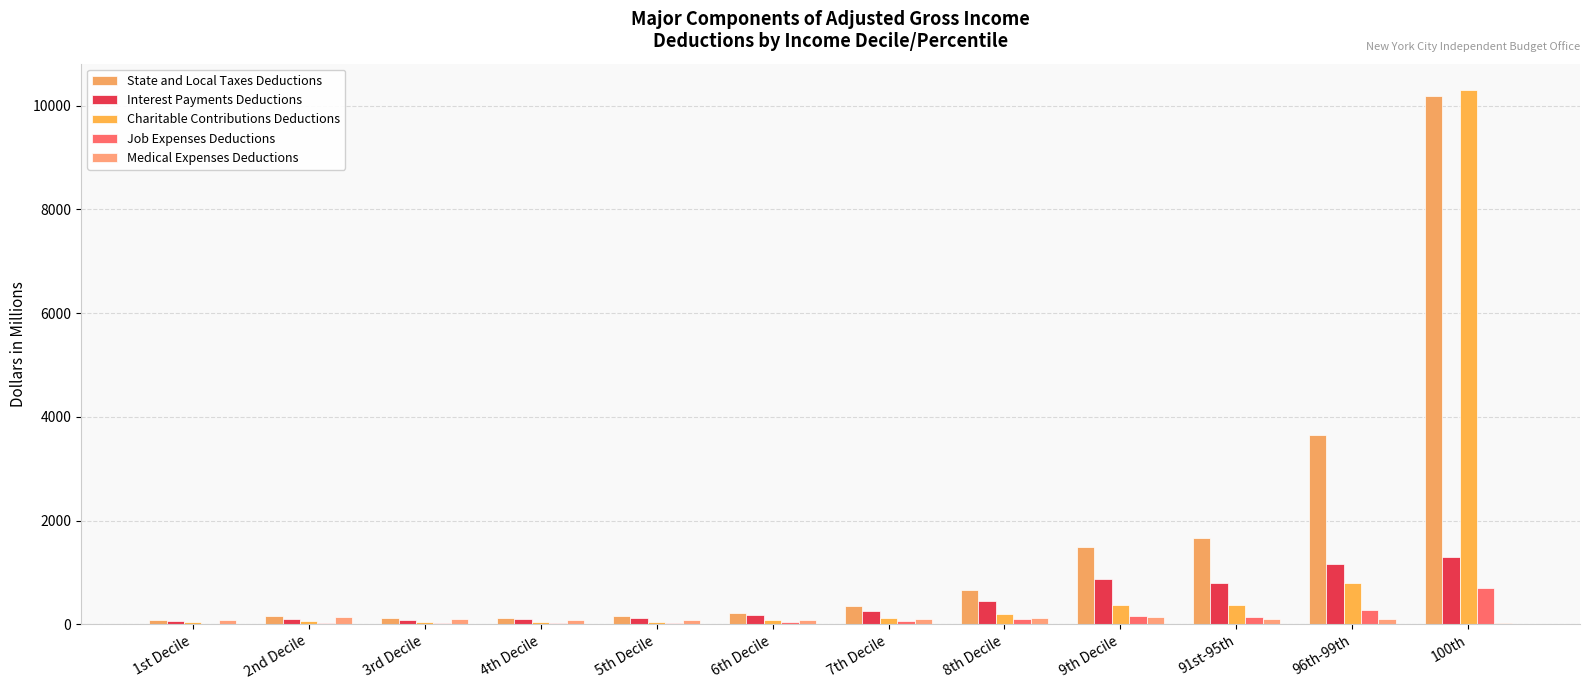

Which series has the widest spread of values?

Charitable Contributions Deductions